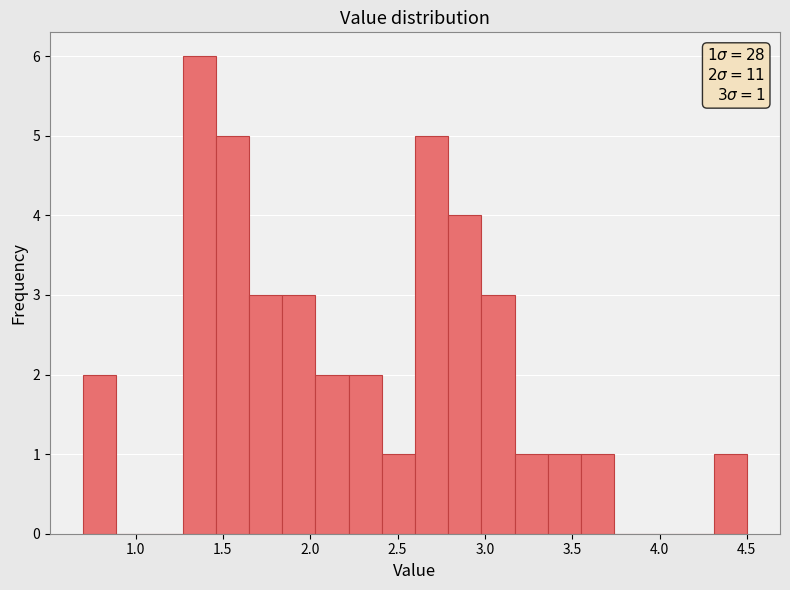

Read against the x-axis, roughly where is the centre of the tallest bar?

1.35